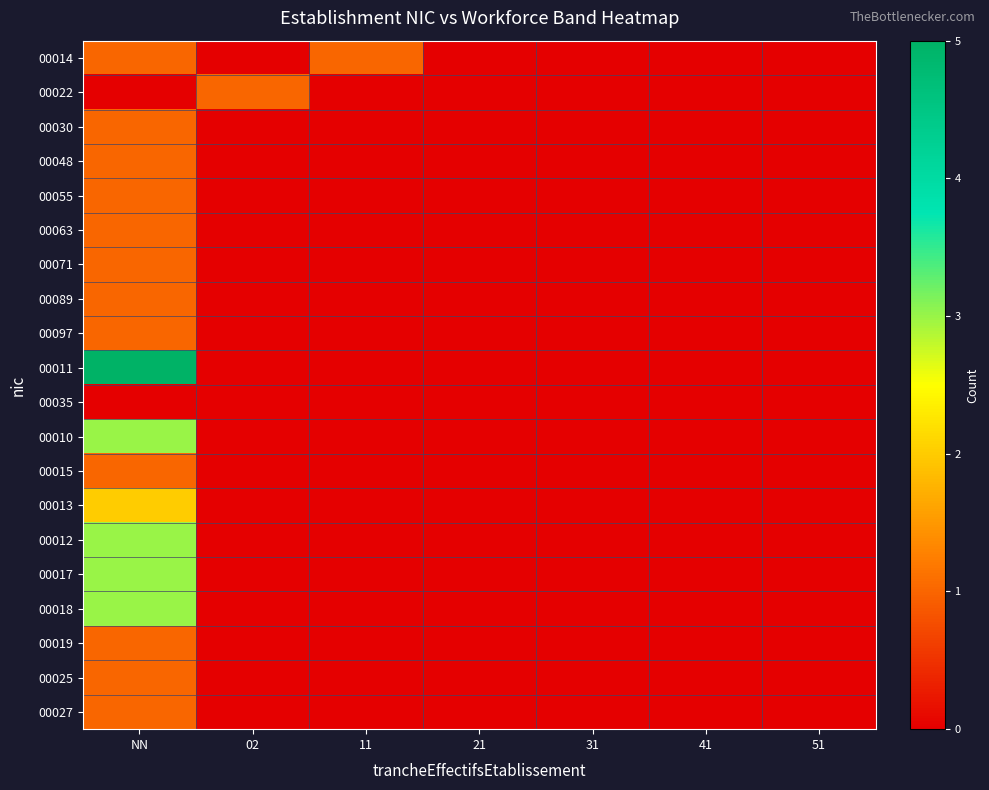

Reading left to right, what are all the values shown in this chart?

00014: NN=1	02=0	11=1	21=0	31=0	41=0	51=0
00022: NN=0	02=1	11=0	21=0	31=0	41=0	51=0
00030: NN=1	02=0	11=0	21=0	31=0	41=0	51=0
00048: NN=1	02=0	11=0	21=0	31=0	41=0	51=0
00055: NN=1	02=0	11=0	21=0	31=0	41=0	51=0
00063: NN=1	02=0	11=0	21=0	31=0	41=0	51=0
00071: NN=1	02=0	11=0	21=0	31=0	41=0	51=0
00089: NN=1	02=0	11=0	21=0	31=0	41=0	51=0
00097: NN=1	02=0	11=0	21=0	31=0	41=0	51=0
00011: NN=5	02=0	11=0	21=0	31=0	41=0	51=0
00035: NN=0	02=0	11=0	21=0	31=0	41=0	51=0
00010: NN=3	02=0	11=0	21=0	31=0	41=0	51=0
00015: NN=1	02=0	11=0	21=0	31=0	41=0	51=0
00013: NN=2	02=0	11=0	21=0	31=0	41=0	51=0
00012: NN=3	02=0	11=0	21=0	31=0	41=0	51=0
00017: NN=3	02=0	11=0	21=0	31=0	41=0	51=0
00018: NN=3	02=0	11=0	21=0	31=0	41=0	51=0
00019: NN=1	02=0	11=0	21=0	31=0	41=0	51=0
00025: NN=1	02=0	11=0	21=0	31=0	41=0	51=0
00027: NN=1	02=0	11=0	21=0	31=0	41=0	51=0